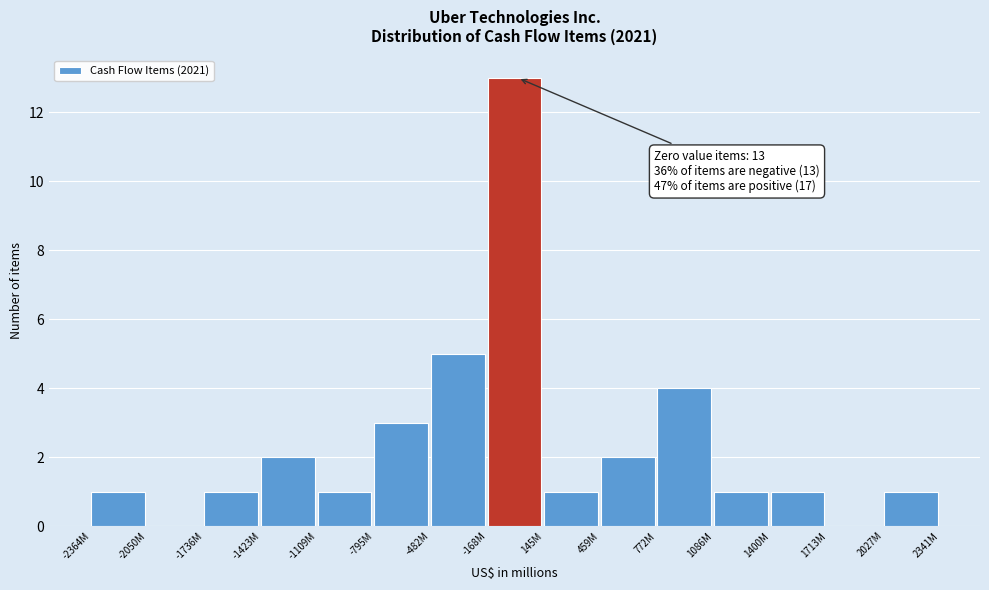

Reading left to right, transcribe all the data shown in this chart.

-2364M=1	-2050M=0	-1736M=1	-1423M=2	-1109M=1	-795M=3	-482M=5	-168M=13	145M=1	459M=2	772M=4	1086M=1	1400M=1	1713M=0	2027M=1